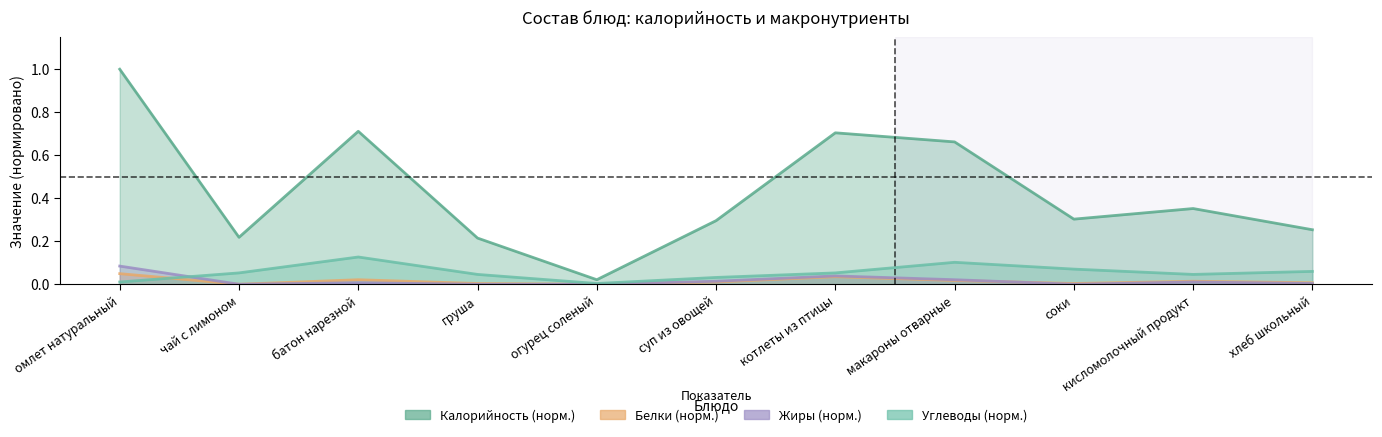

What is the label of the 2nd point from the right?

кисломолочный продукт